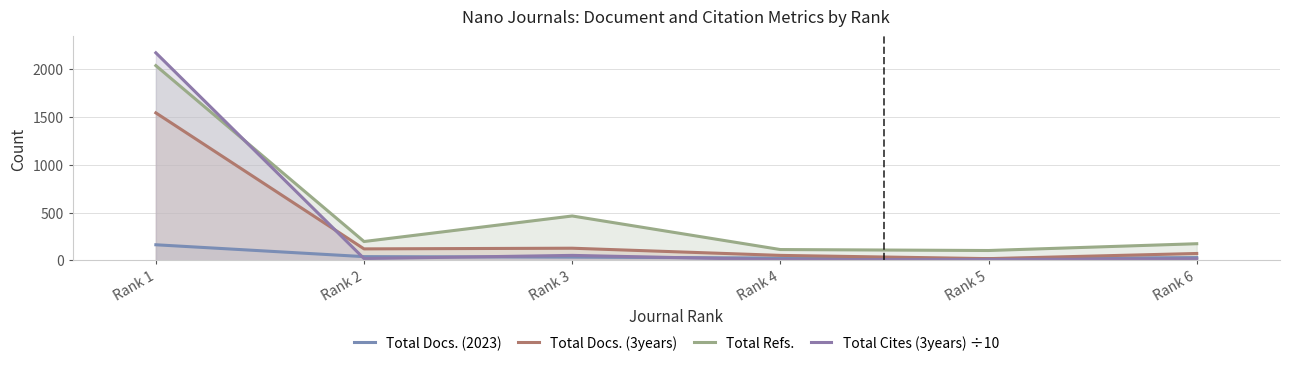

What is the value of the Total Docs. (2023) point at the 1st from the left?

164.0